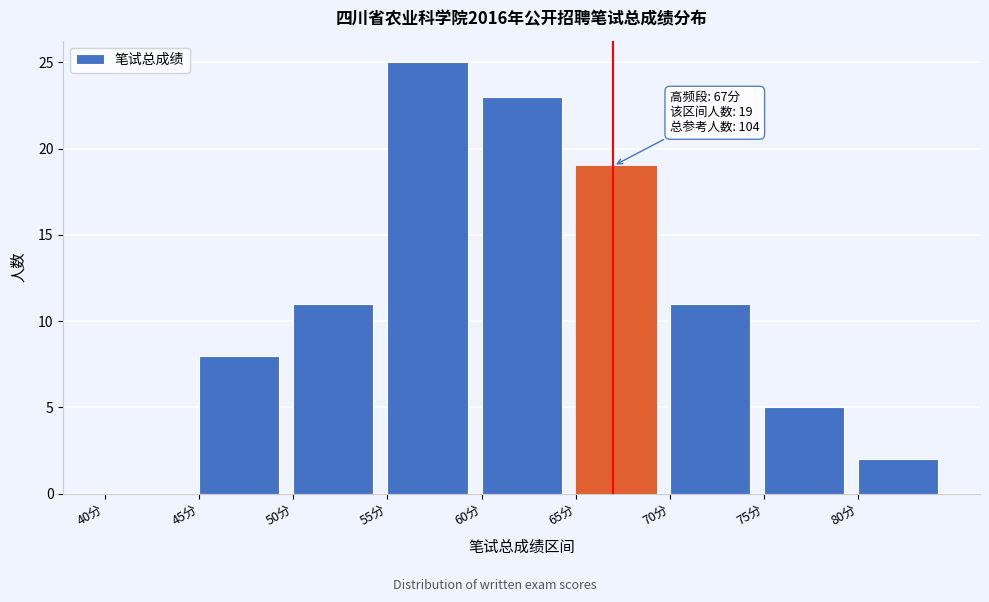

Which range on the x-axis has the tallest bar?

55 to 60